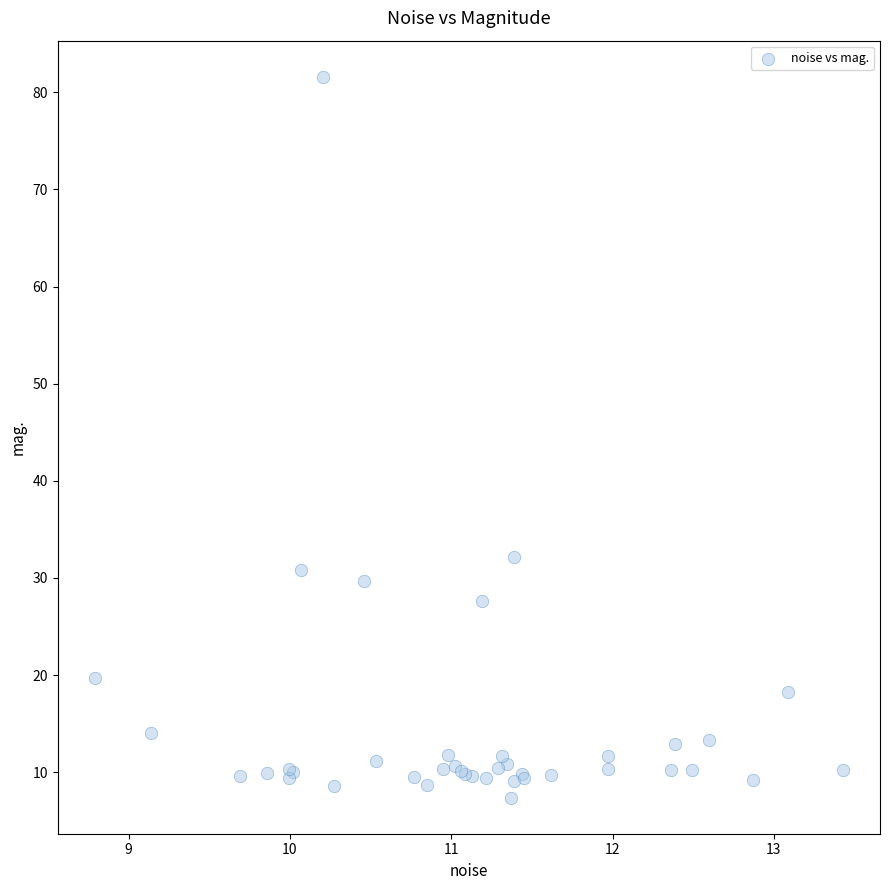

What Y value in the scatter plot is closest to 44?

32.1